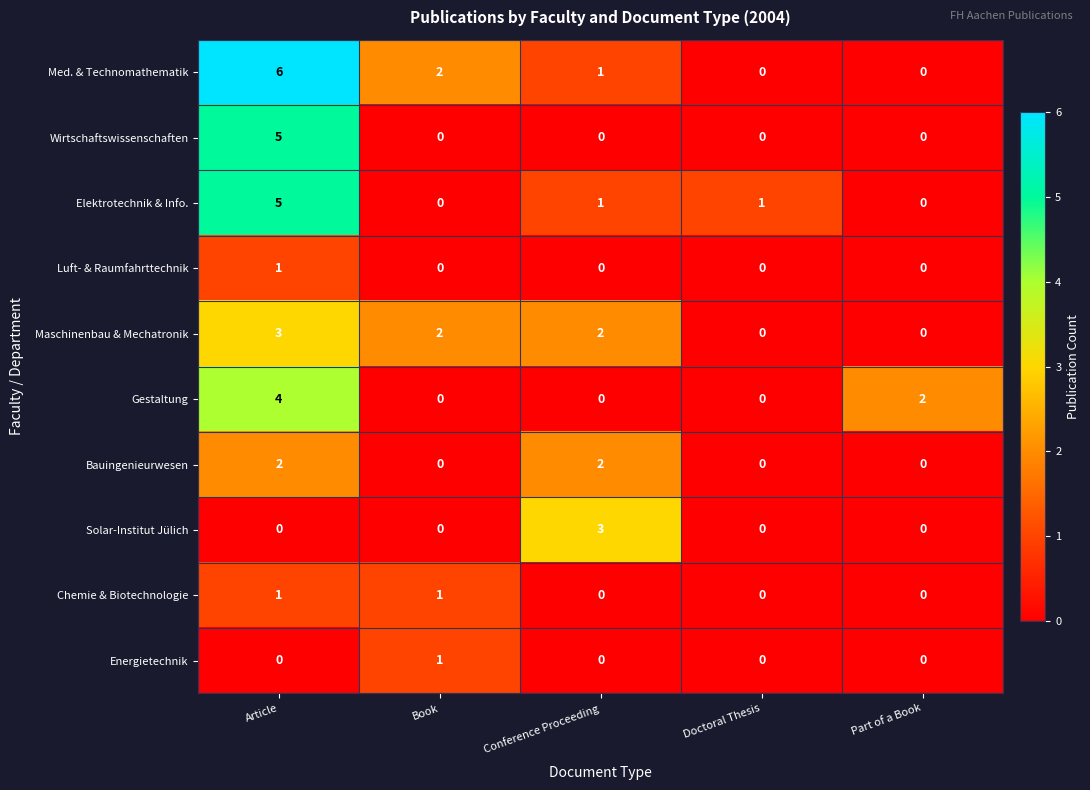

What is the maximum value for Wirtschaftswissenschaften?

5